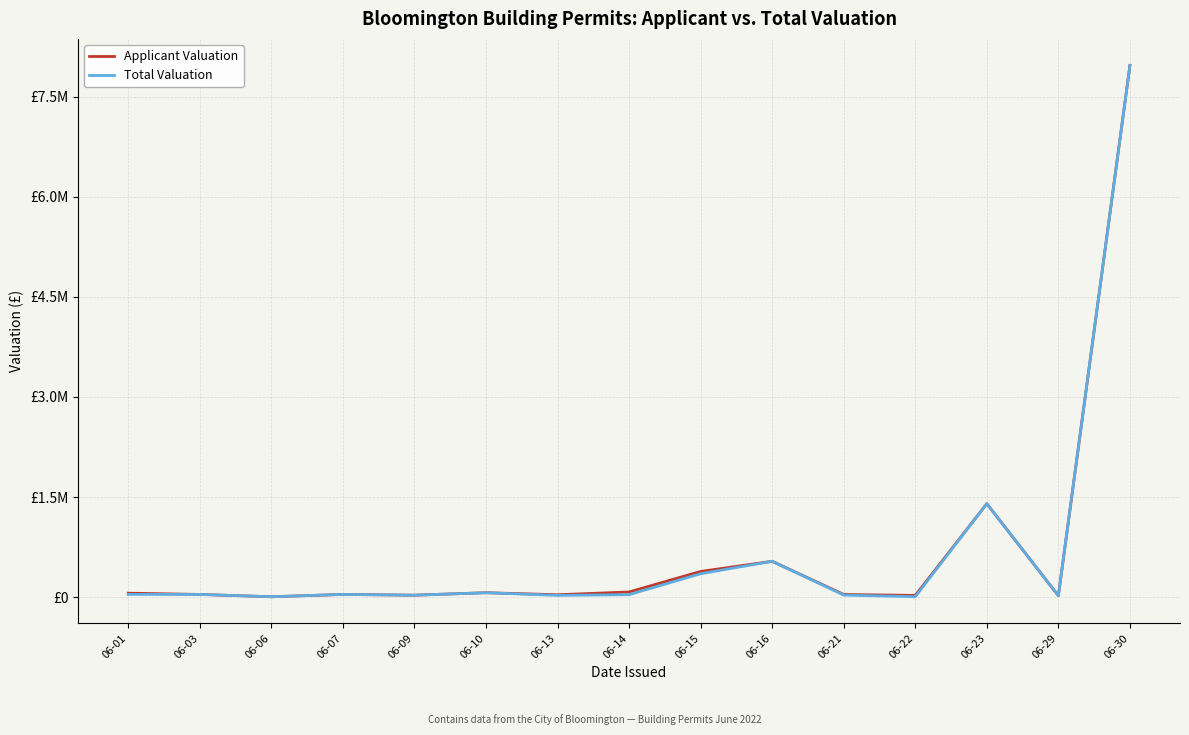

Rank the series by their maximum value, from highest to lowest.

Applicant Valuation, Total Valuation